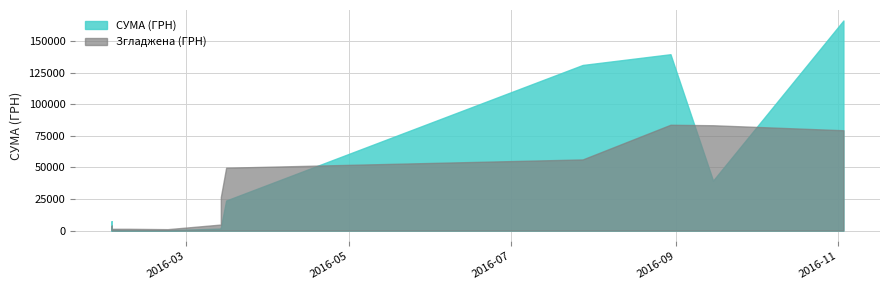

What is the difference between the second highest and minimum values?

139521.7